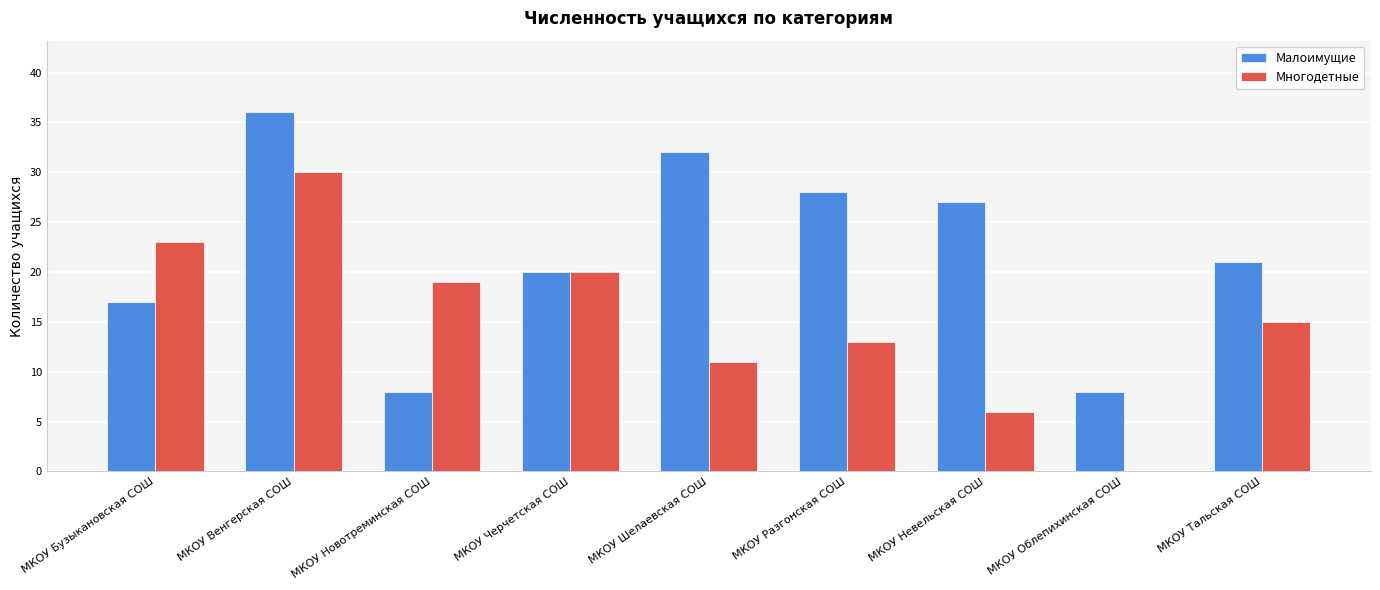

What is the average value of the Многодетные series?

15